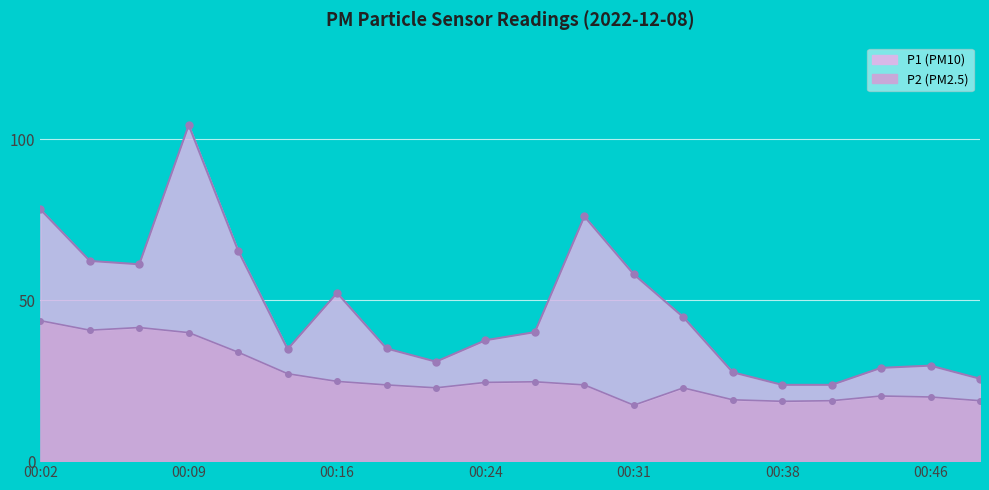

Reading left to right, extract all data points from this chart.

P1: 00:02=78.2	00:04=62.2	00:06=61.1	00:09=104.4	00:12=65.3	00:14=34.8	00:16=52.2	00:19=35.0	00:21=30.9	00:24=37.5	00:26=40.1	00:29=76.0	00:31=58.0	00:34=44.8	00:36=27.6	00:38=23.7	00:41=23.7	00:44=29.0	00:46=29.7	00:48=25.6
P2: 00:02=43.6	00:04=40.7	00:06=41.5	00:09=39.9	00:12=33.8	00:14=27.1	00:16=24.8	00:19=23.7	00:21=22.8	00:24=24.4	00:26=24.6	00:29=23.7	00:31=17.4	00:34=22.8	00:36=19.1	00:38=18.6	00:41=18.8	00:44=20.2	00:46=19.9	00:48=18.8